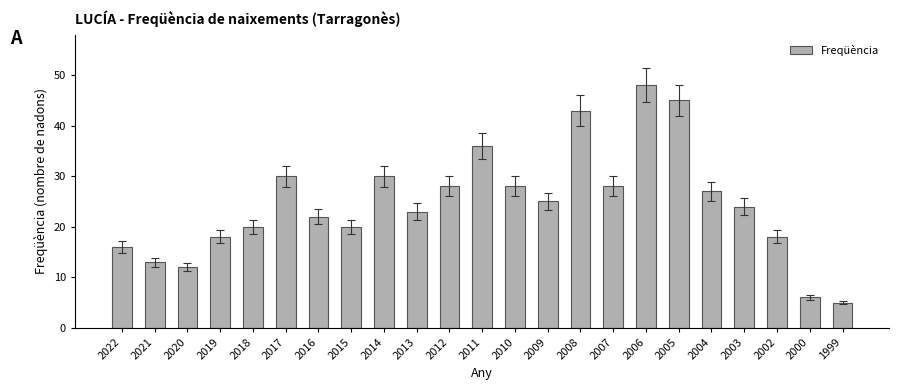

How many distinct data groups are displayed?

1